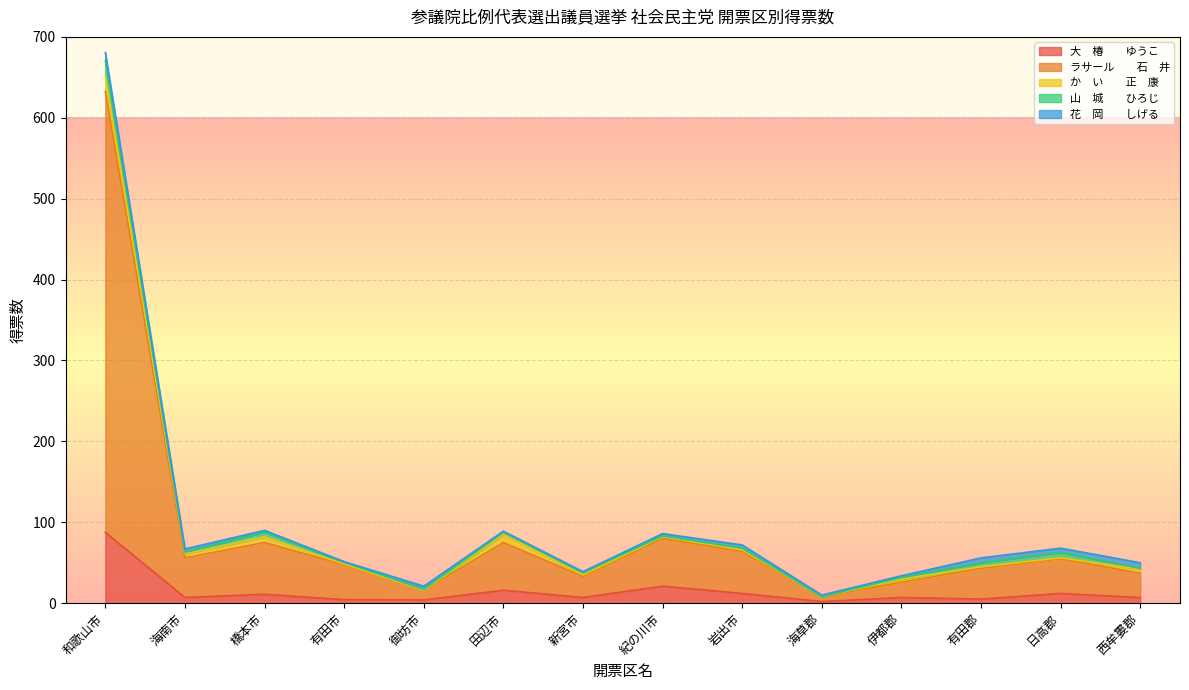

Is the value of 山　城　　ひろじ at 御坊市 greater than the value of 大　椿　　ゆうこ at 御坊市?

No